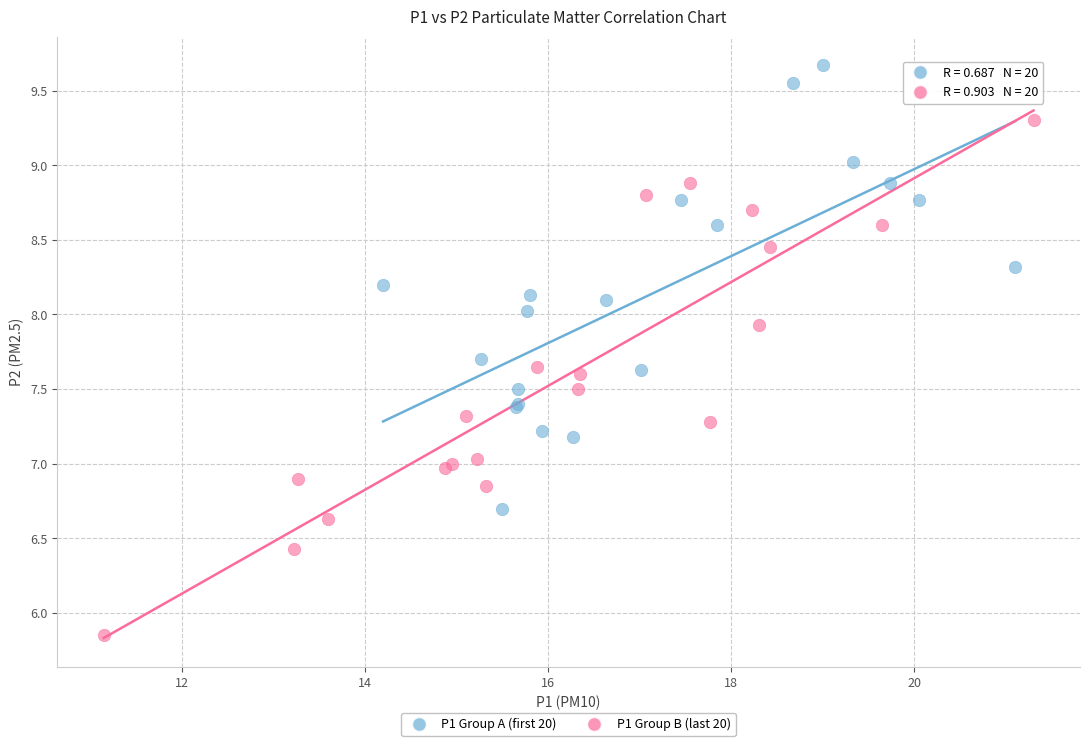

Which series contains the lowest Y value?

P1 Group B (last 20)